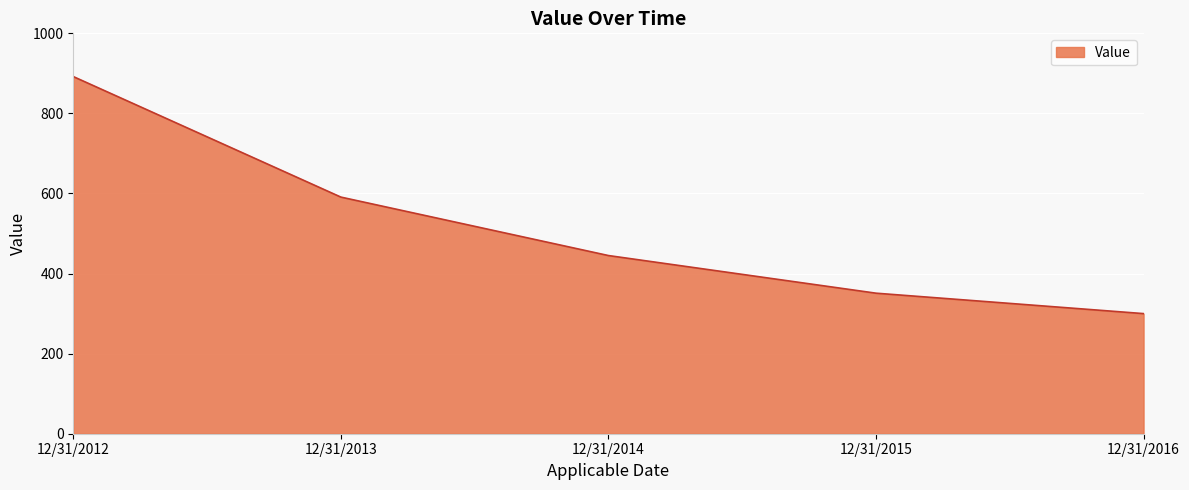

True or false: the data shows 300 at 12/31/2016.

True